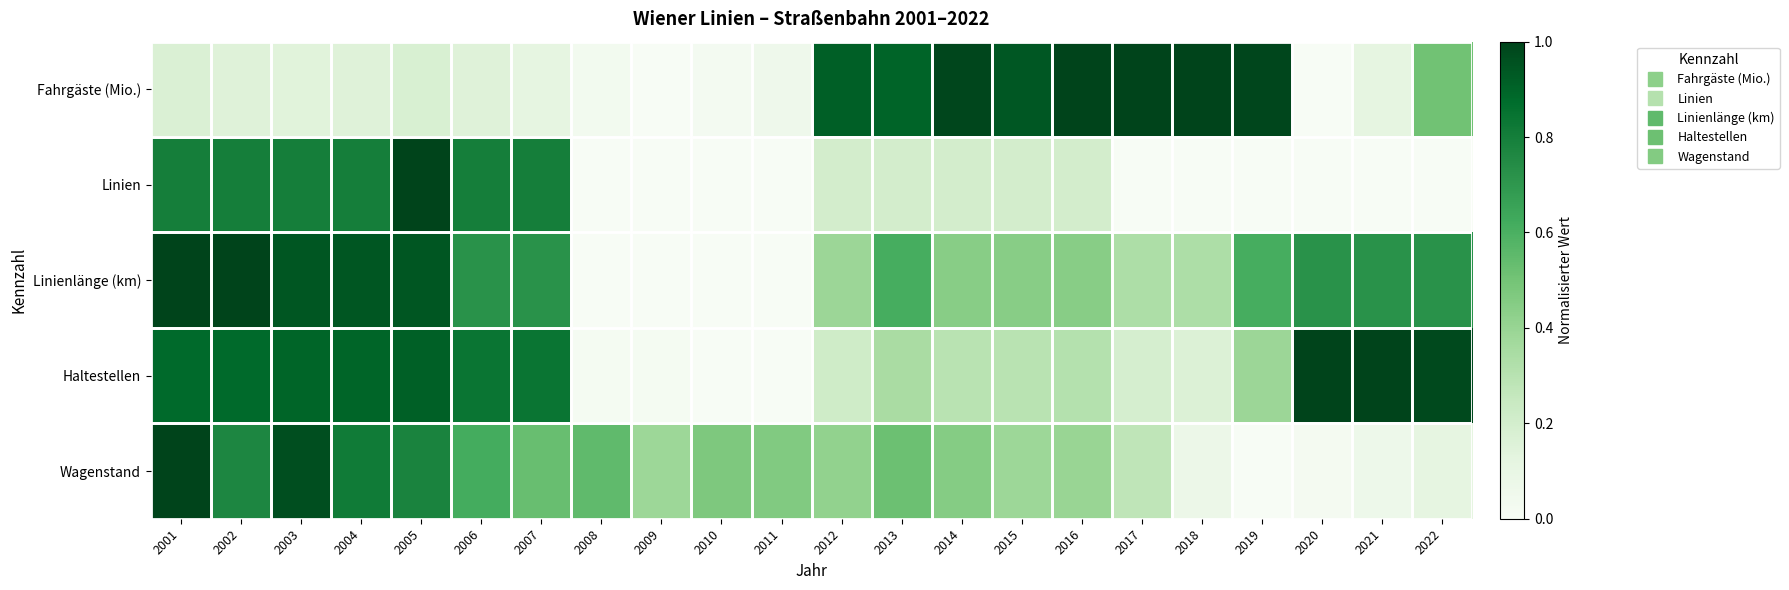

Reading right to left, extract all data points from this chart.

Fahrgäste (Mio.): 2022=0.5	2021=0.1	2020=0.0	2019=1.0	2018=1.0	2017=1.0	2016=1.0	2015=0.9	2014=1.0	2013=0.9	2012=0.9	2011=0.1	2010=0.0	2009=0.0	2008=0.0	2007=0.1	2006=0.2	2005=0.2	2004=0.2	2003=0.1	2002=0.2	2001=0.2
Linien: 2022=0.0	2021=0.0	2020=0.0	2019=0.0	2018=0.0	2017=0.0	2016=0.2	2015=0.2	2014=0.2	2013=0.2	2012=0.2	2011=0.0	2010=0.0	2009=0.0	2008=0.0	2007=0.8	2006=0.8	2005=1.0	2004=0.8	2003=0.8	2002=0.8	2001=0.8
Linienlänge (km): 2022=0.7	2021=0.7	2020=0.7	2019=0.6	2018=0.3	2017=0.3	2016=0.4	2015=0.4	2014=0.4	2013=0.6	2012=0.4	2011=0.0	2010=0.0	2009=0.0	2008=0.0	2007=0.7	2006=0.7	2005=0.9	2004=0.9	2003=0.9	2002=1.0	2001=1.0
Haltestellen: 2022=1.0	2021=1.0	2020=1.0	2019=0.4	2018=0.2	2017=0.2	2016=0.3	2015=0.3	2014=0.3	2013=0.3	2012=0.2	2011=0.0	2010=0.0	2009=0.0	2008=0.0	2007=0.8	2006=0.8	2005=0.9	2004=0.9	2003=0.9	2002=0.9	2001=0.9
Wagenstand: 2022=0.1	2021=0.1	2020=0.0	2019=0.0	2018=0.1	2017=0.3	2016=0.4	2015=0.4	2014=0.5	2013=0.5	2012=0.4	2011=0.5	2010=0.5	2009=0.4	2008=0.5	2007=0.5	2006=0.6	2005=0.8	2004=0.8	2003=1.0	2002=0.8	2001=1.0